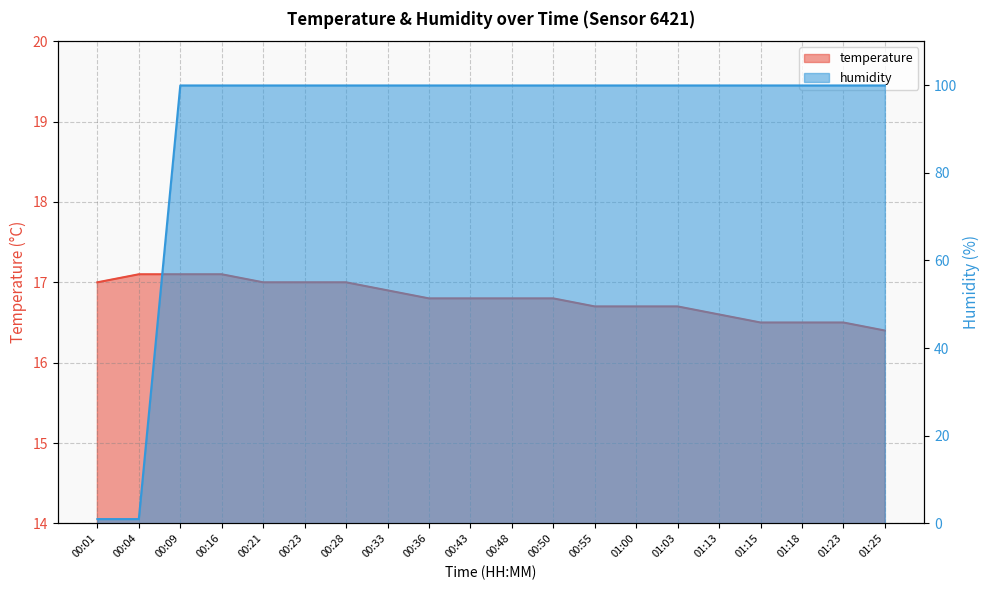

Reading left to right, what are all the values shown in this chart?

temperature: 17.0	17.1	17.1	17.1	17.0	17.0	17.0	16.9	16.8	16.8	16.8	16.8	16.7	16.7	16.7	16.6	16.5	16.5	16.5	16.4
humidity: 1.0	1.0	99.9	99.9	99.9	99.9	99.9	99.9	99.9	99.9	99.9	99.9	99.9	99.9	99.9	99.9	99.9	99.9	99.9	99.9